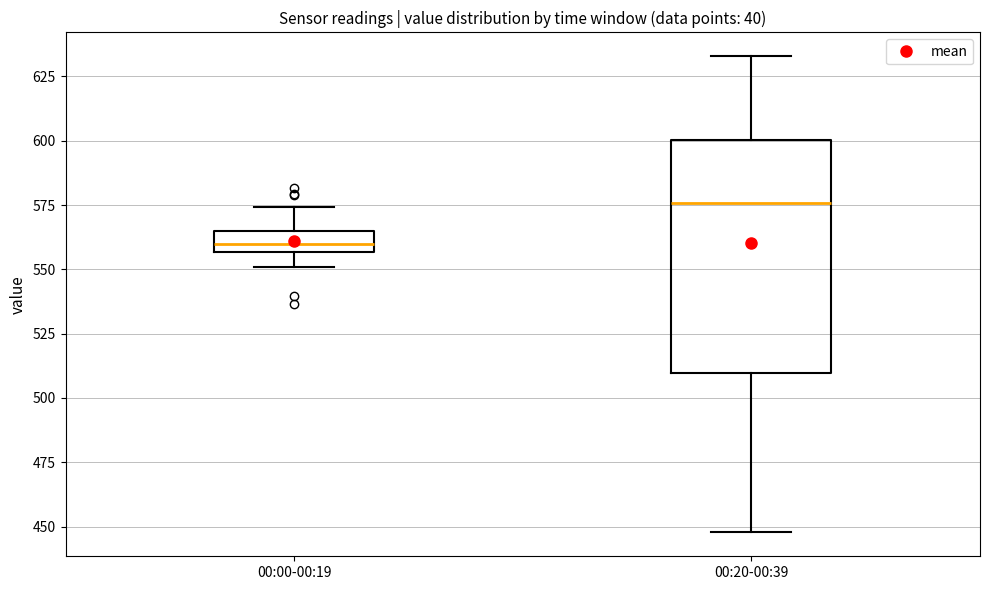

Which box's median line is the lowest?

00:00-00:19